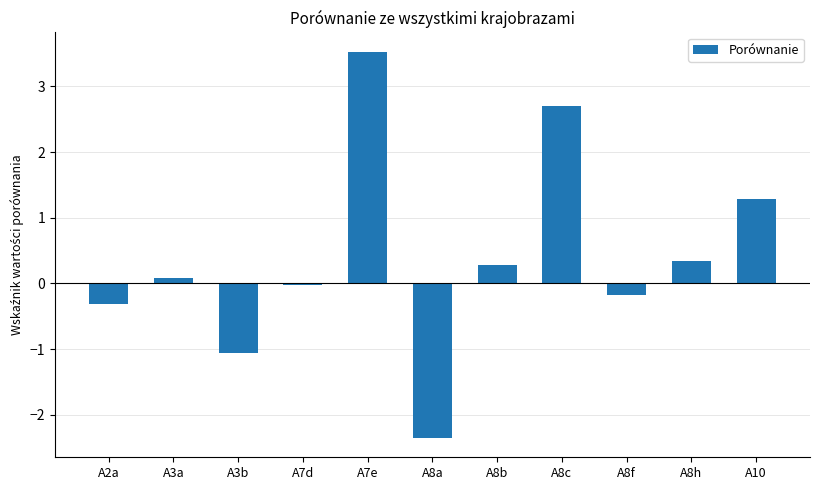

Which category has the highest value across all series?

A7e